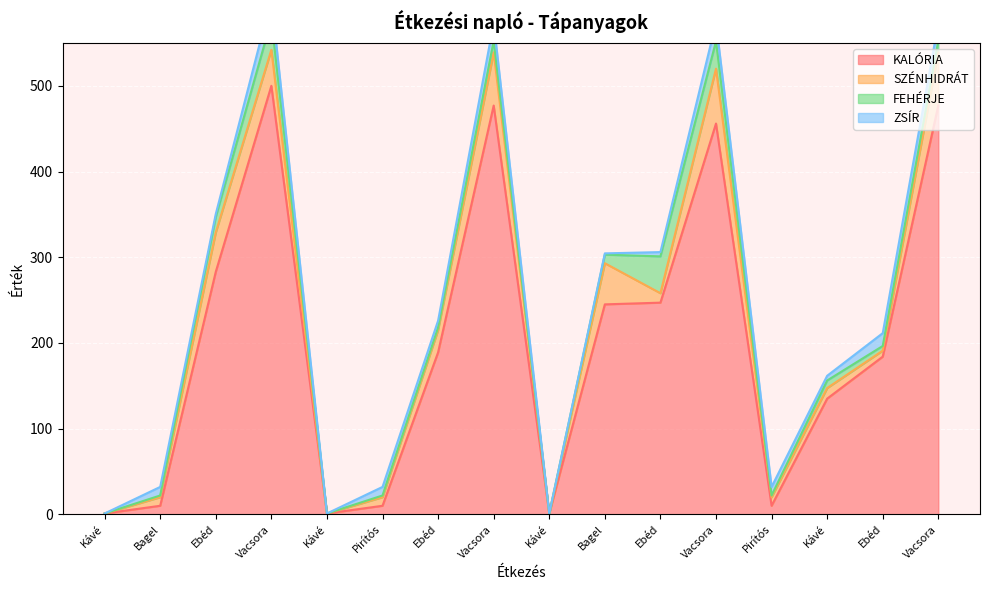

What is the spread (max minus min) of values at Pirítós?

8.0